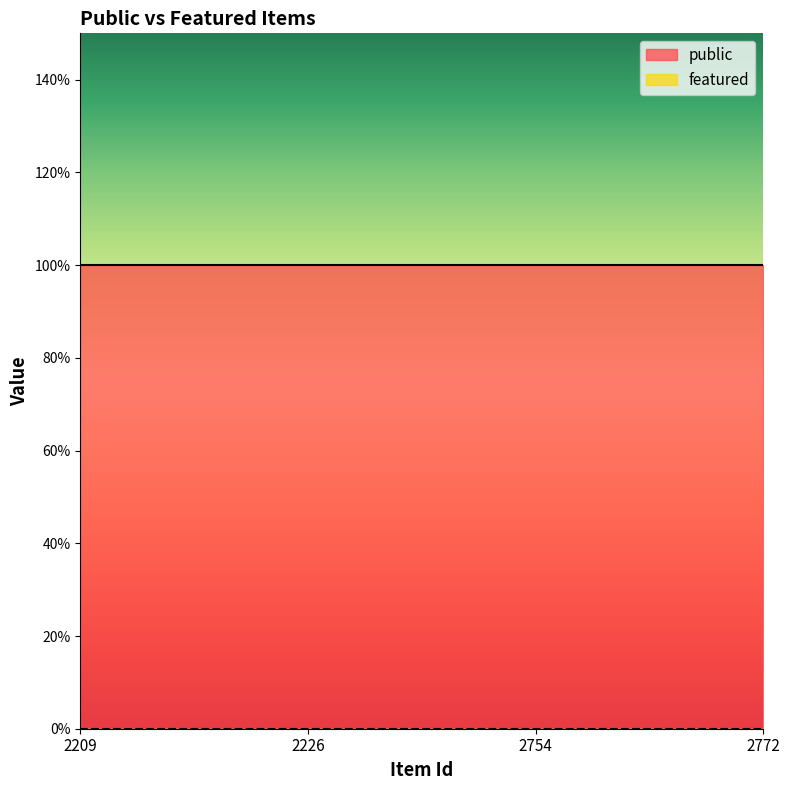

At how many categories does at least one series exceed 0?

4